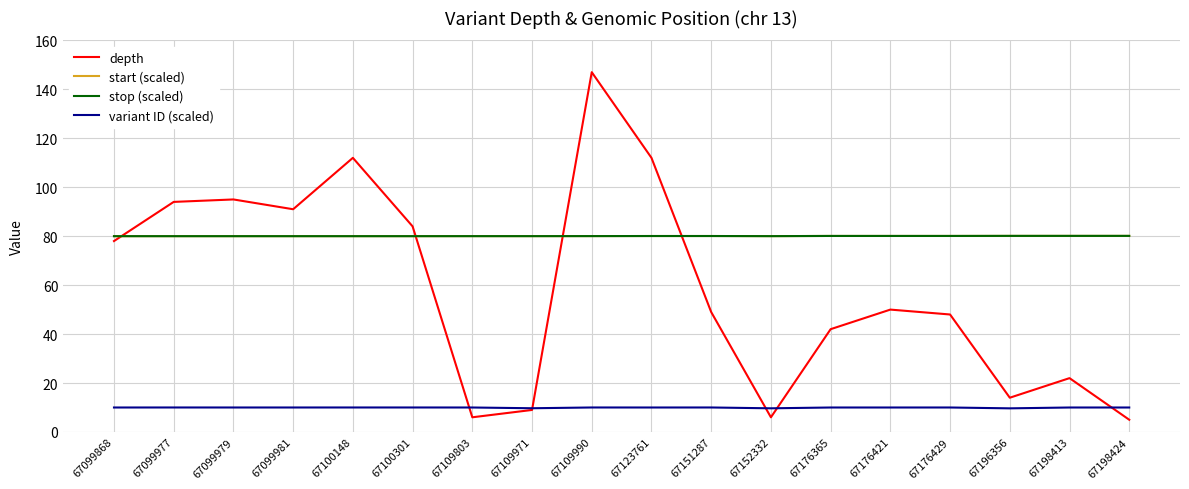

What is the smallest value displayed?

5.0